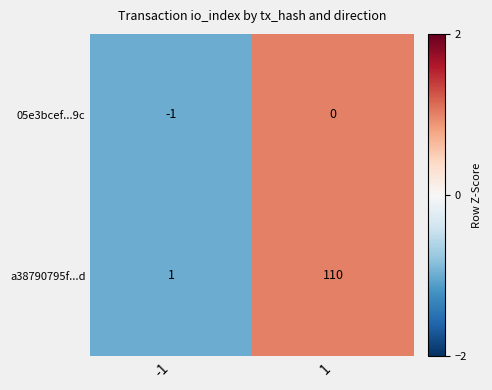

True or false: a38790795f...d has a value of 58 at 1.

False